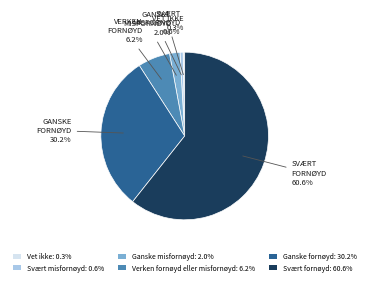

Is Svært fornøyd the majority of the pie?

Yes